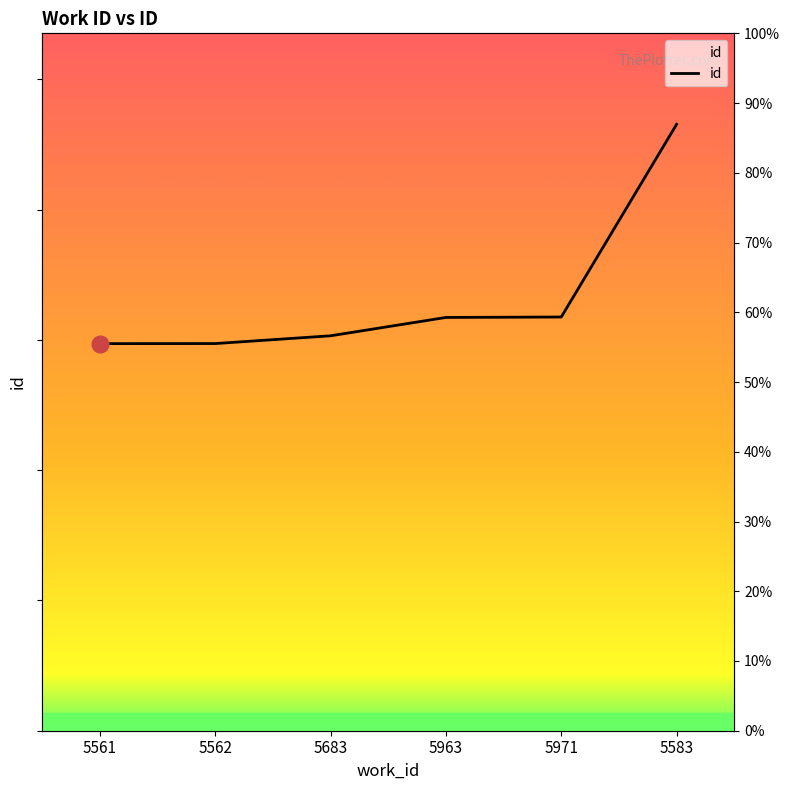

Reading left to right, what are all the values shown in this chart?

5561=14858	5562=14861	5683=15159	5963=15863	5971=15880	5583=23277